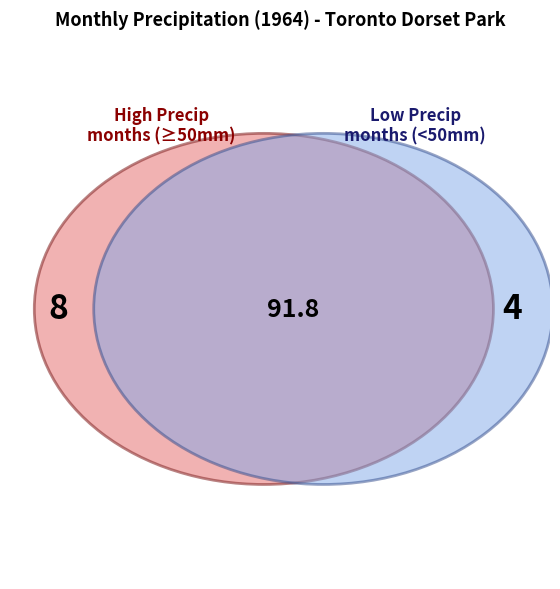

Does 8 account for over 50% of the chart?

No